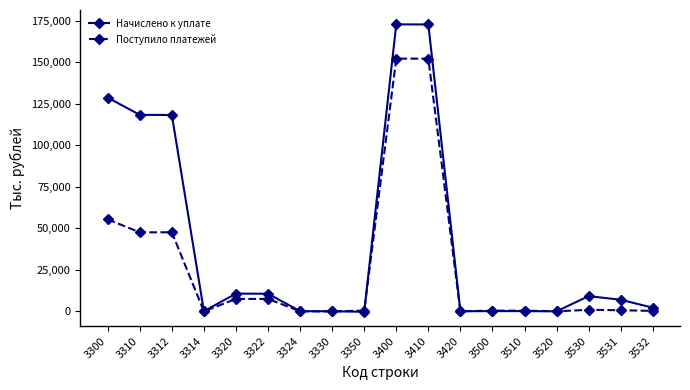

Is this an area chart (filled region under the line)?

No